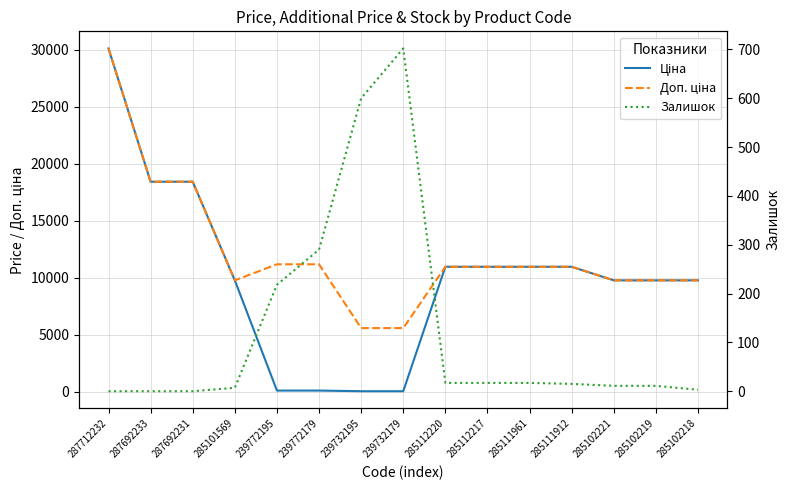

Which label corresponds to the largest value in the chart?

287712232